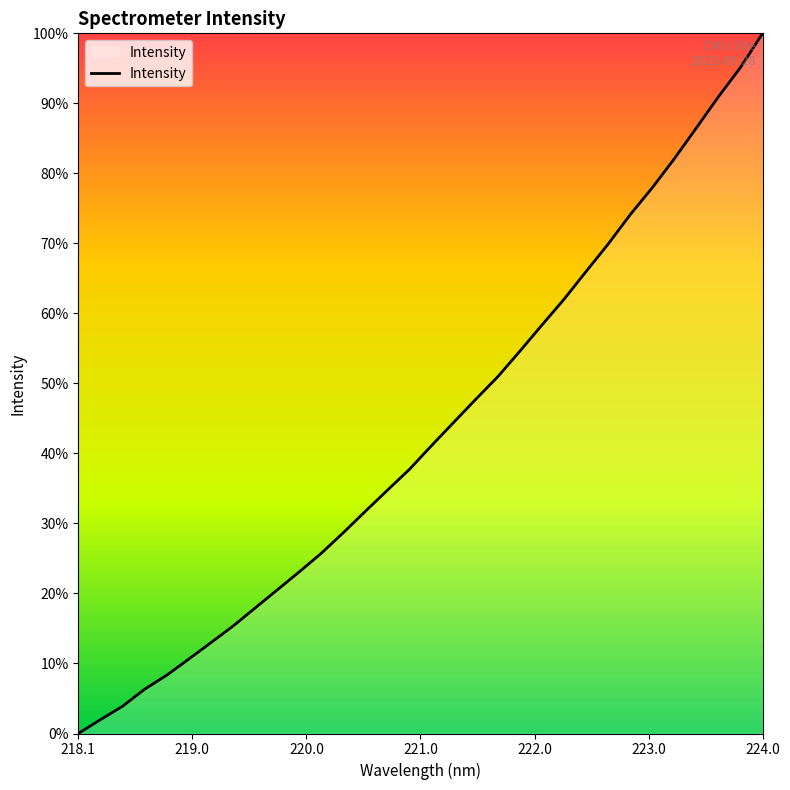

True or false: there are more than 0 points higher than both neighbors.

False